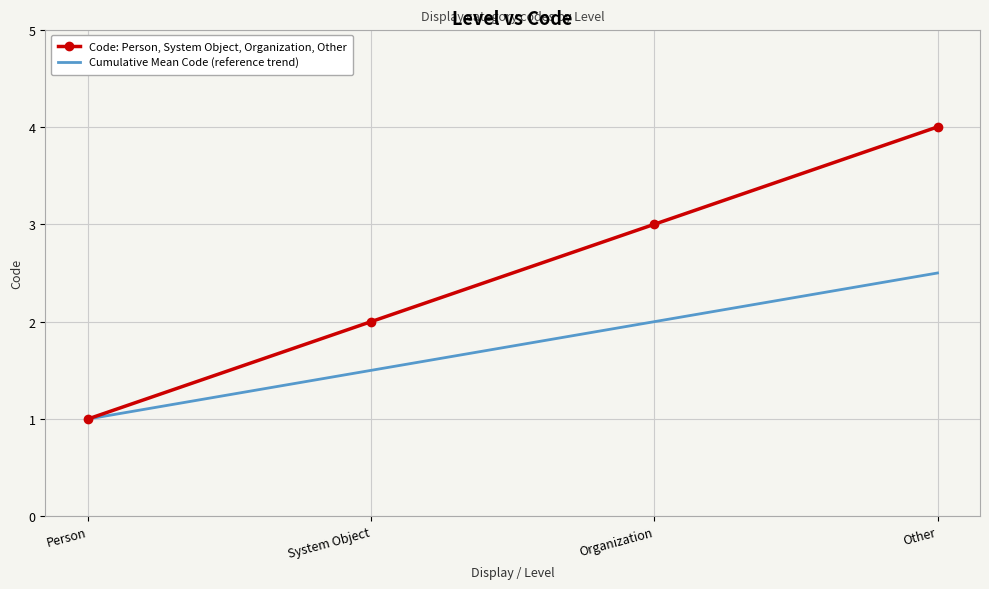

What are all the series names shown in the legend?

Code: Person, System Object, Organization, Other, Cumulative Mean Code (reference trend)